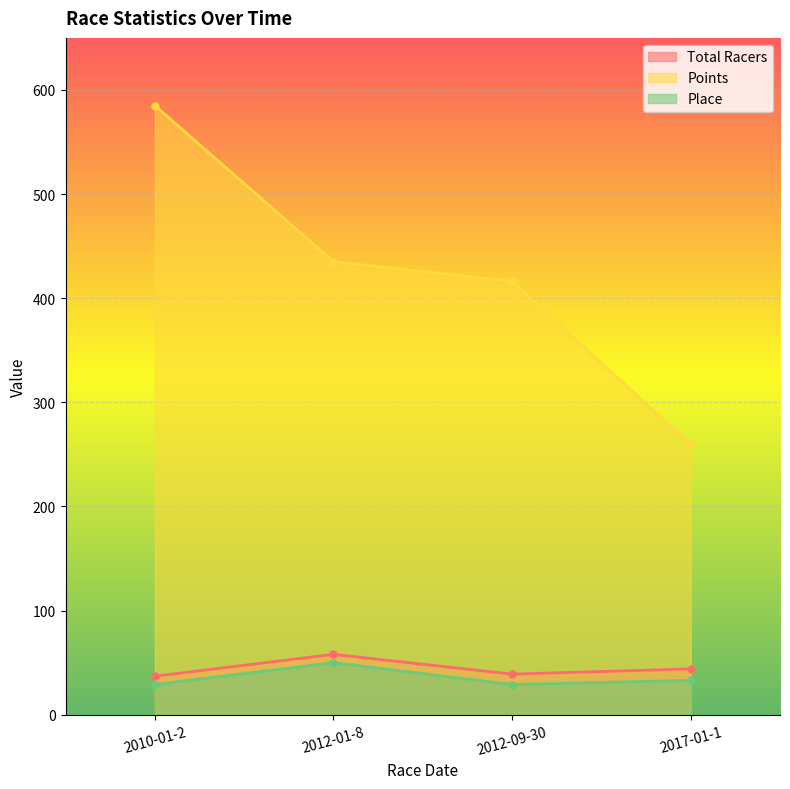

At which category does Place reach its first local valley?

2012-09-30